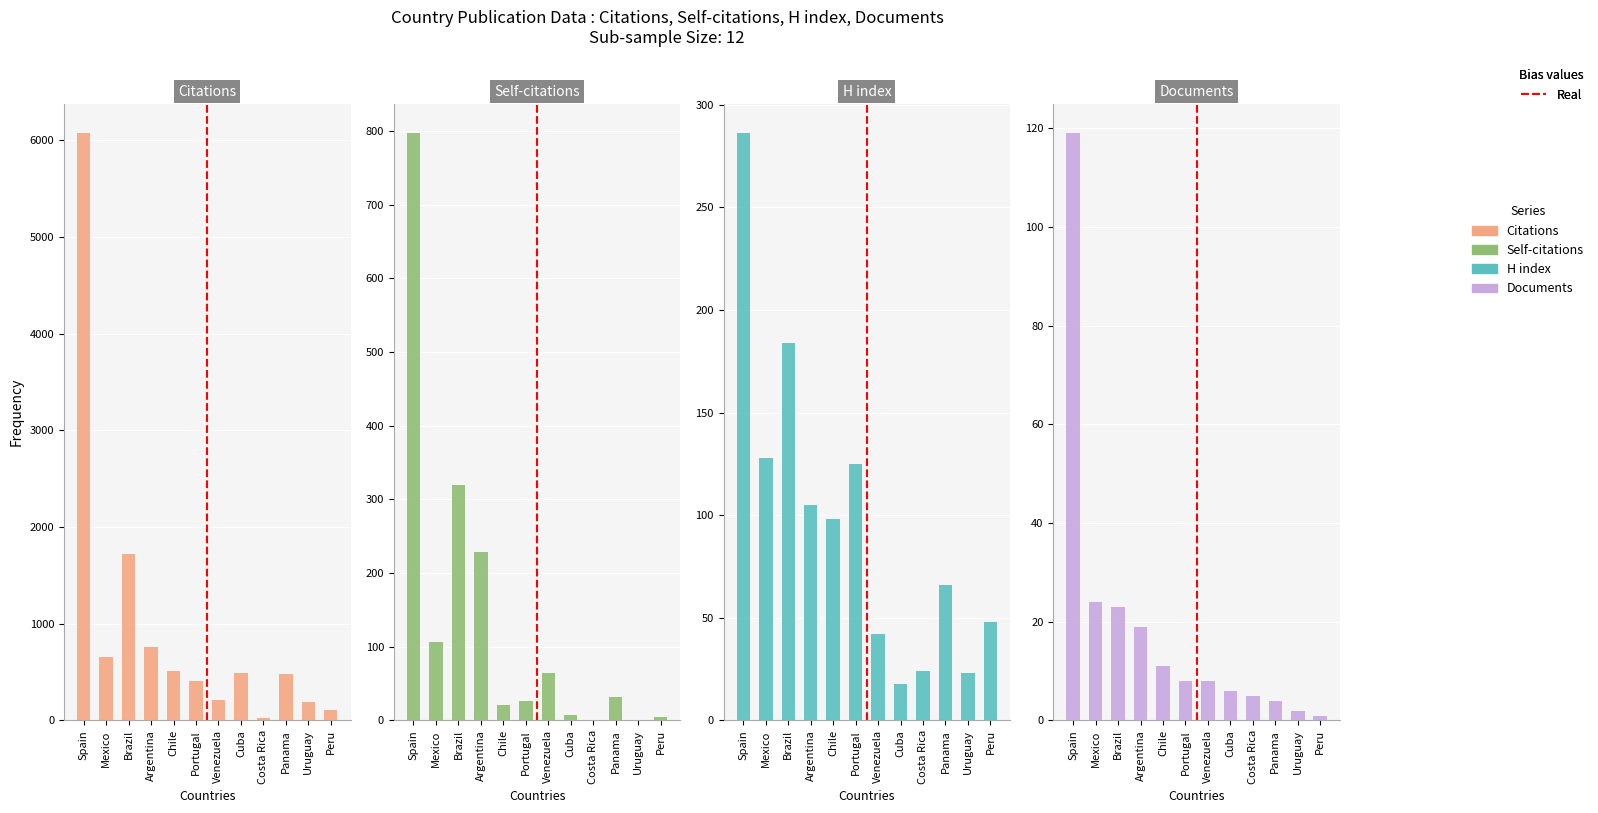

What is the sum of all Documents values?

230